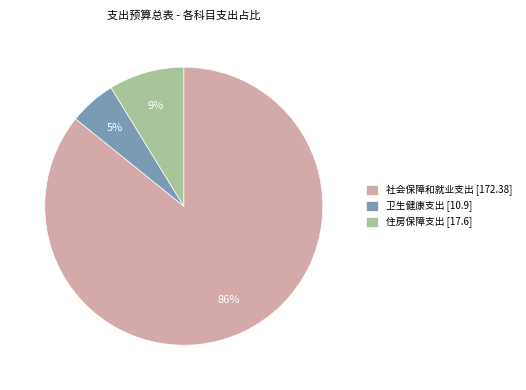

What percentage is the 卫生健康支出 slice, to the nearest percent?

5%